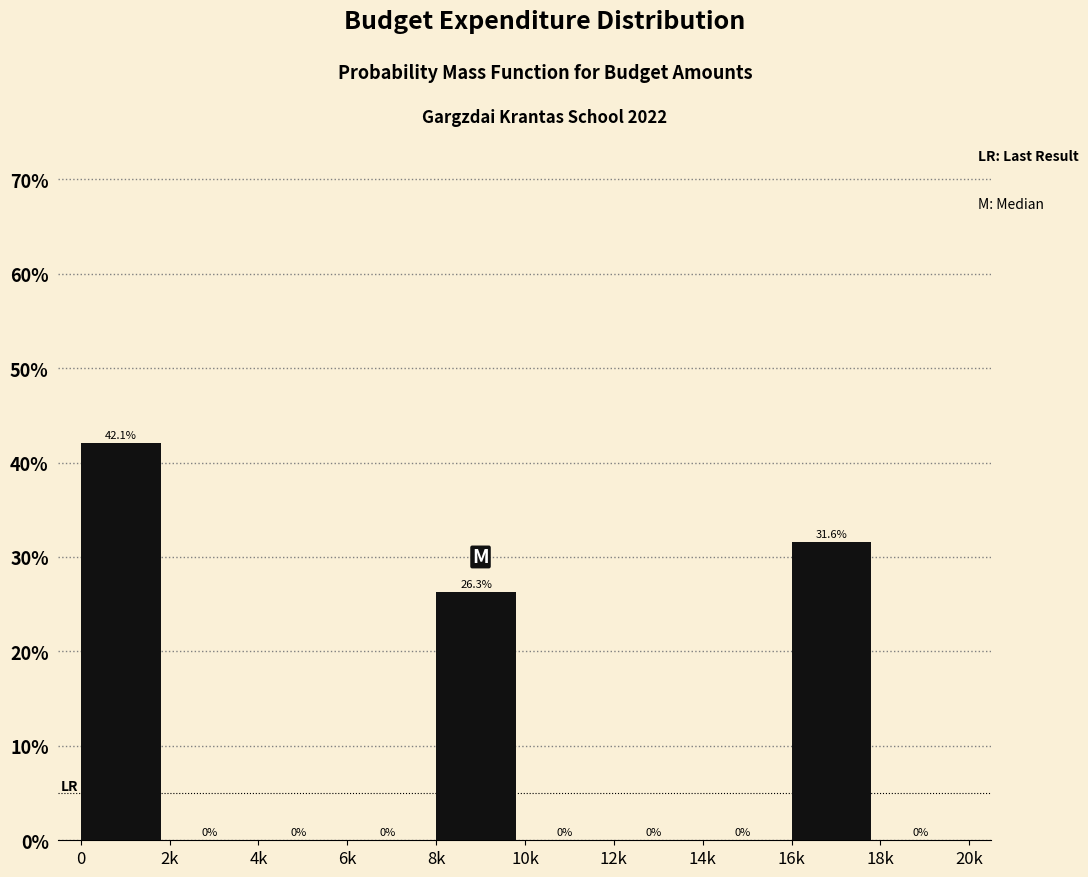

Reading right to left, list all the values displayed in this chart.

18k=0.0	16k=31.6	14k=0.0	12k=0.0	10k=0.0	8k=26.3	6k=0.0	4k=0.0	2k=0.0	0=42.1